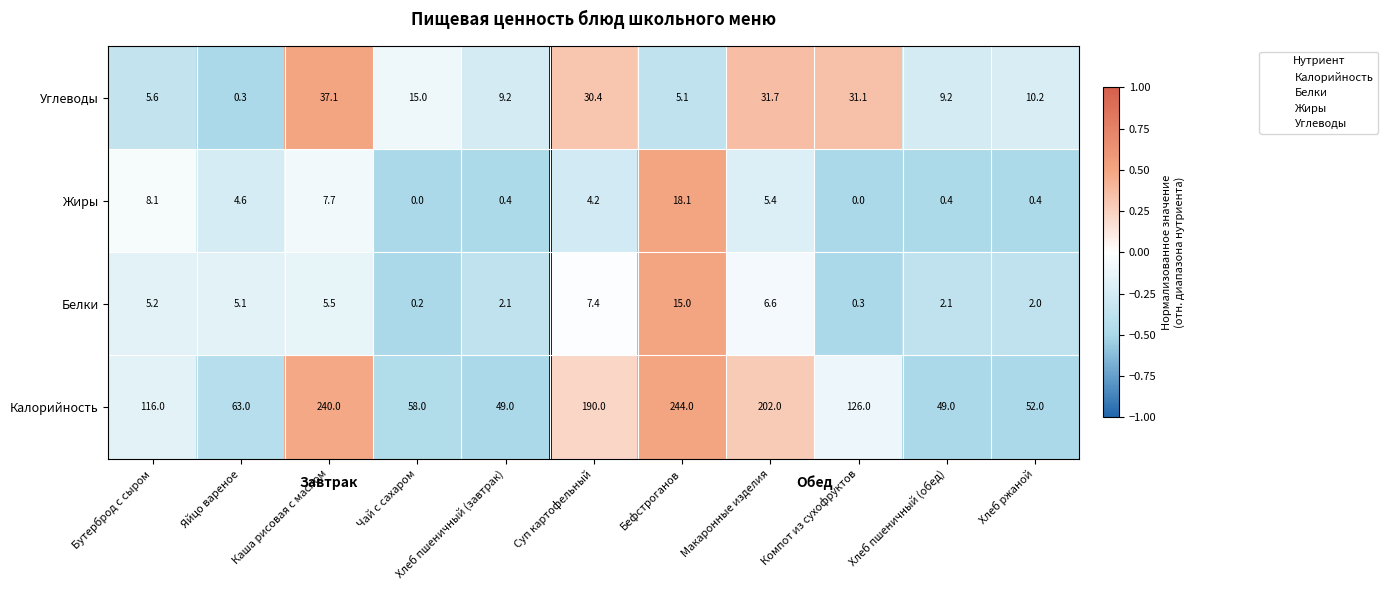

How many positive values does the Жиры series have?

9